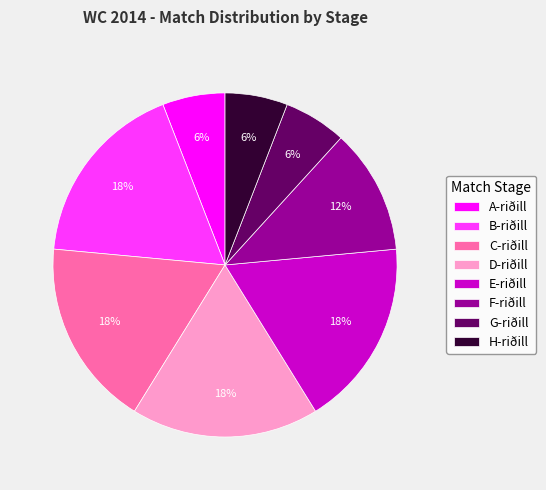

Does any single category account for the majority?

No